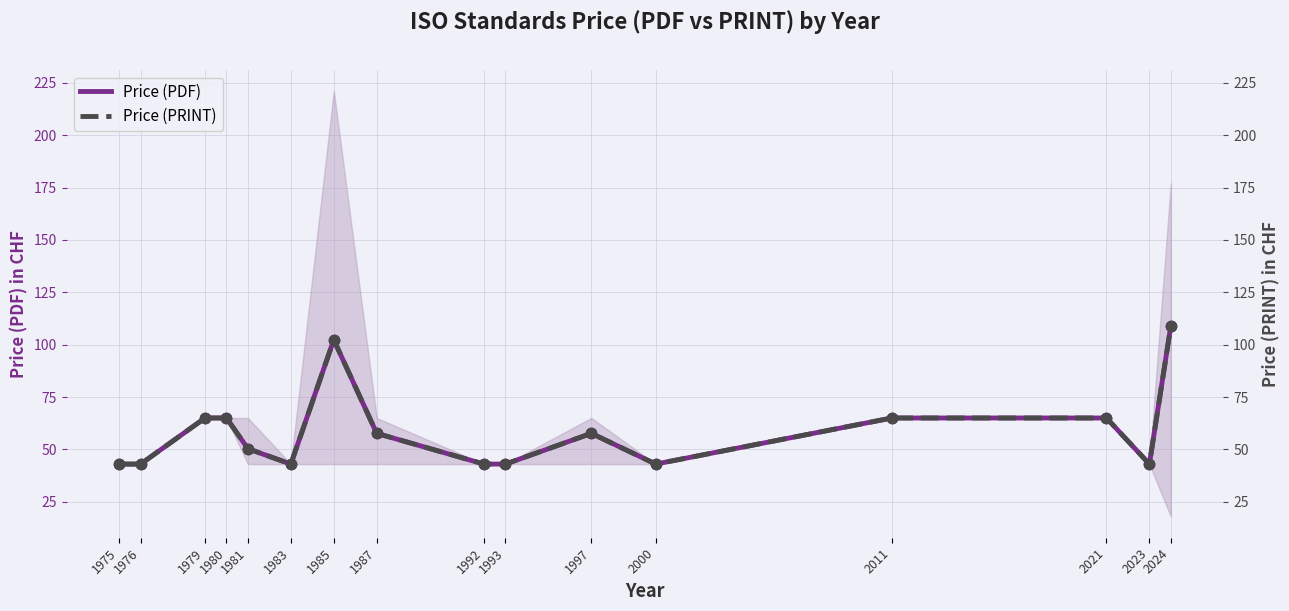

Which series contains the lowest Y value?

Price (PDF)